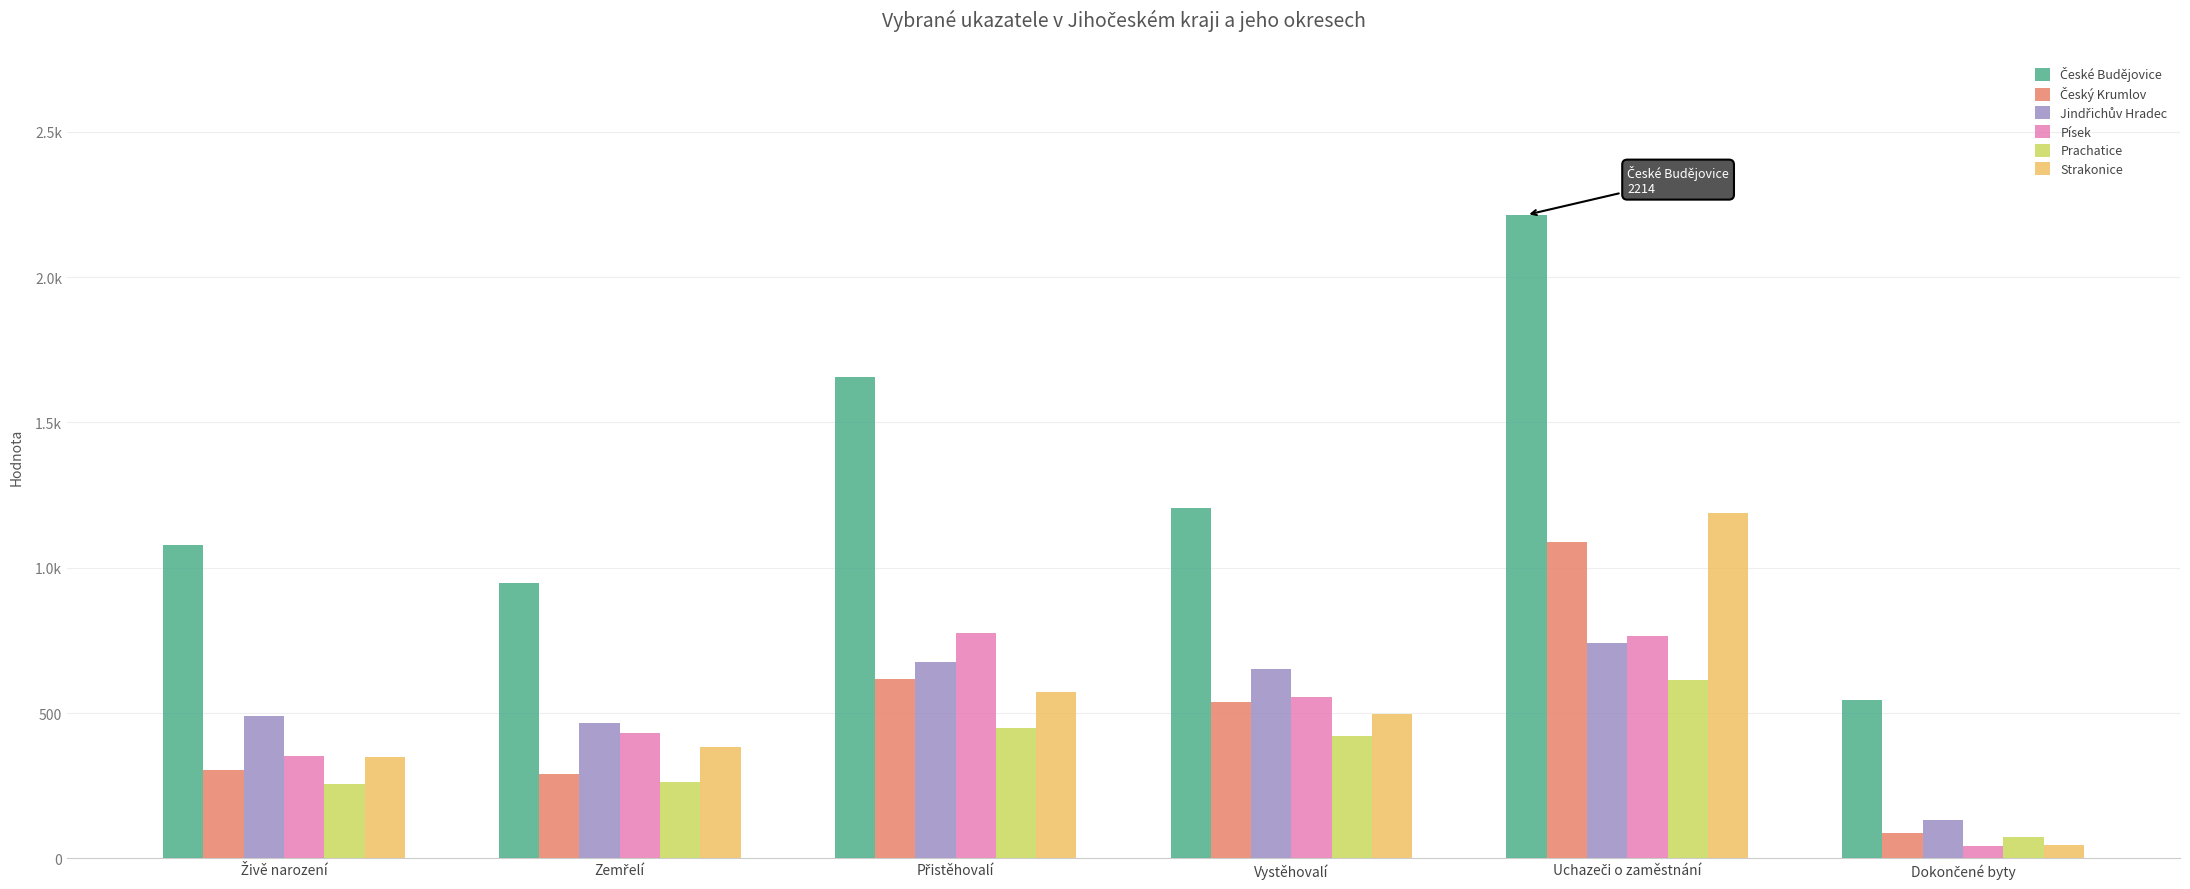

Are the bars horizontal?

No